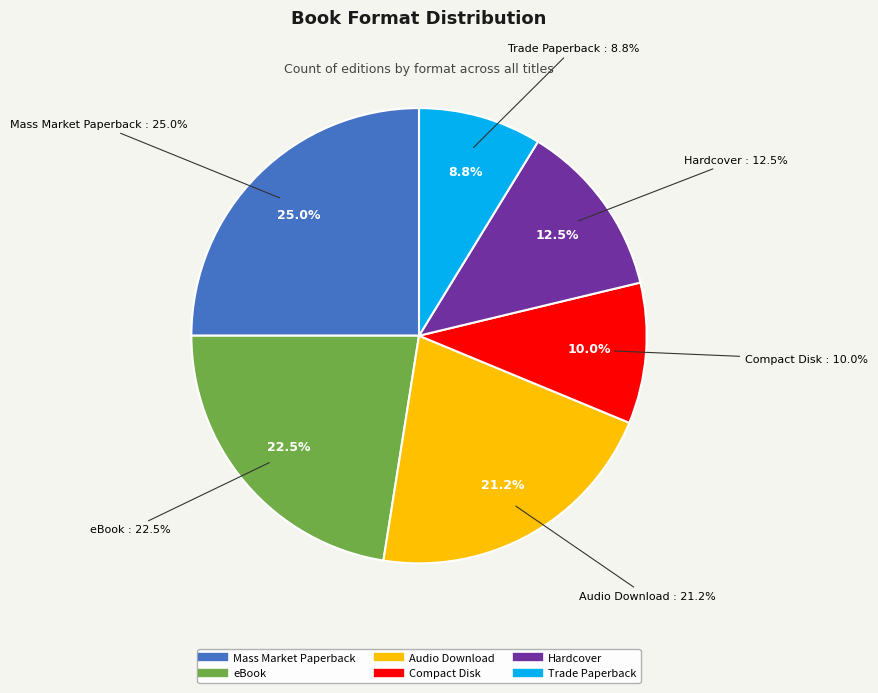

What percentage do Mass Market Paperback and Trade Paperback together represent?

33.8%